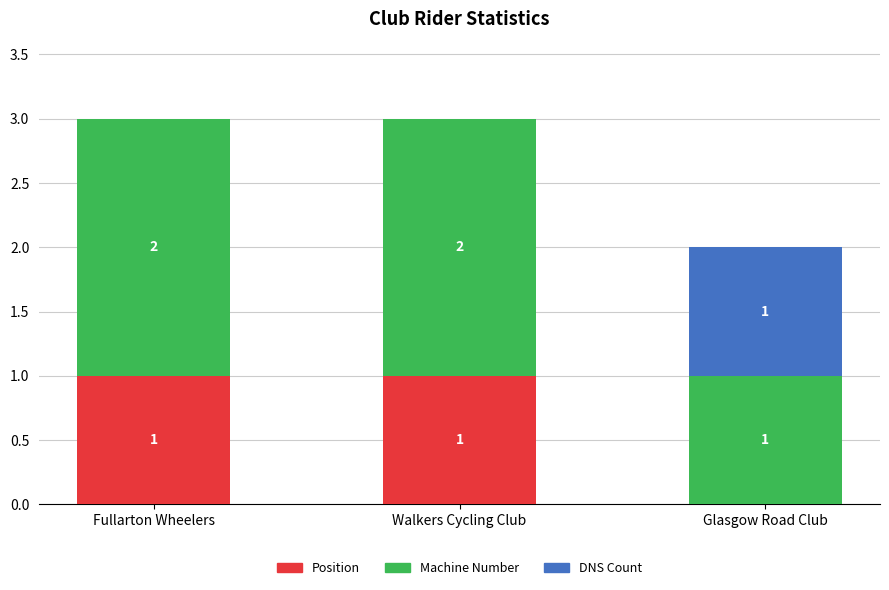

How many Position values are between 0 and 1?

3